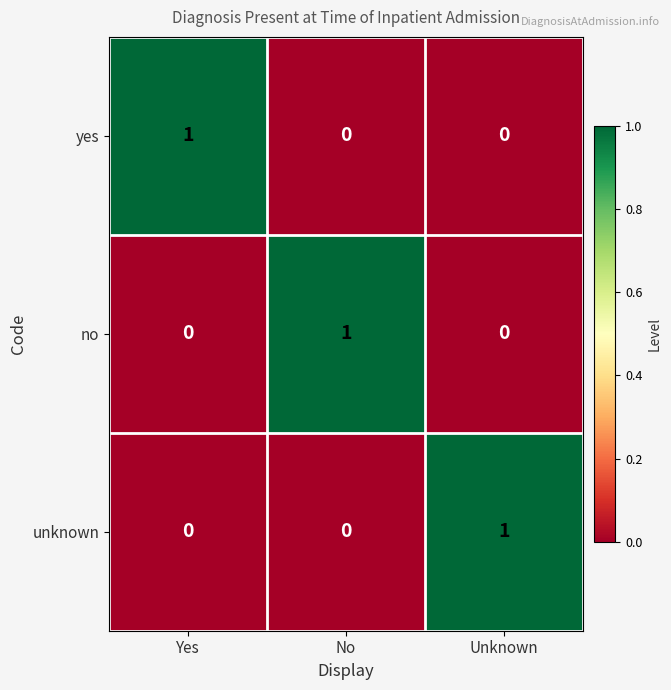

Count the unknown values in the range 0 to 1.

3